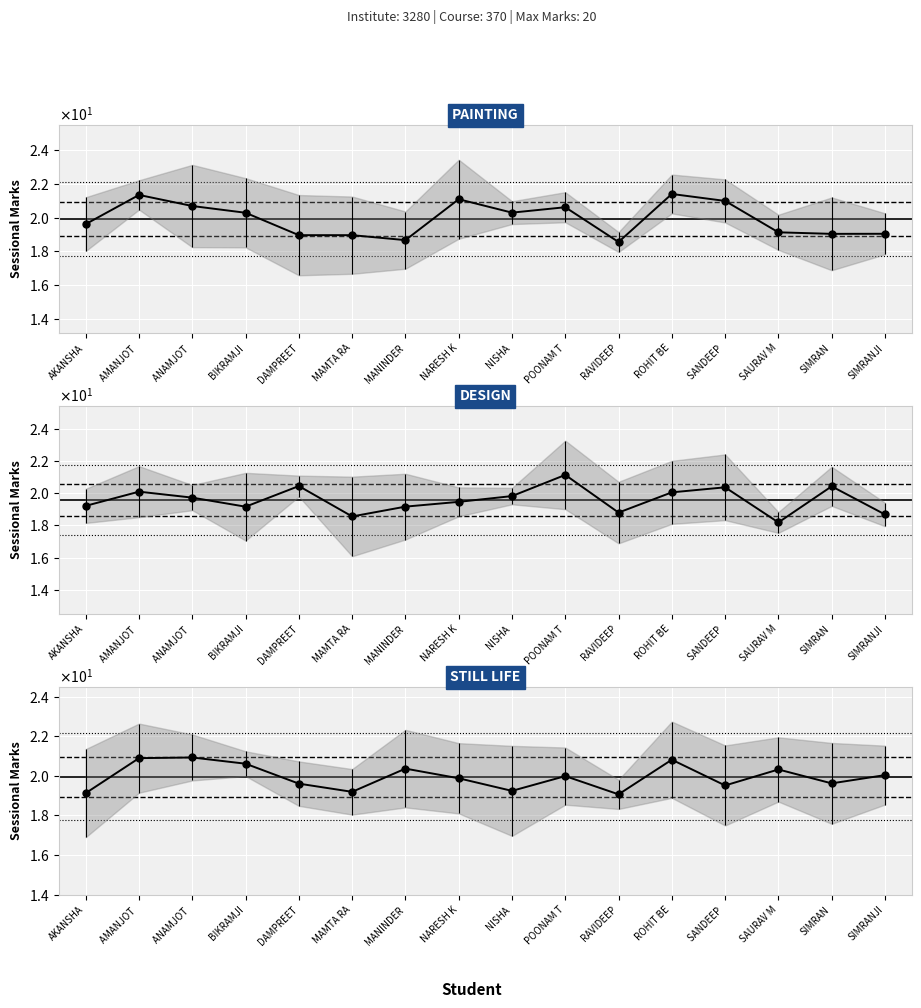

What is the greatest value displayed?

21.4